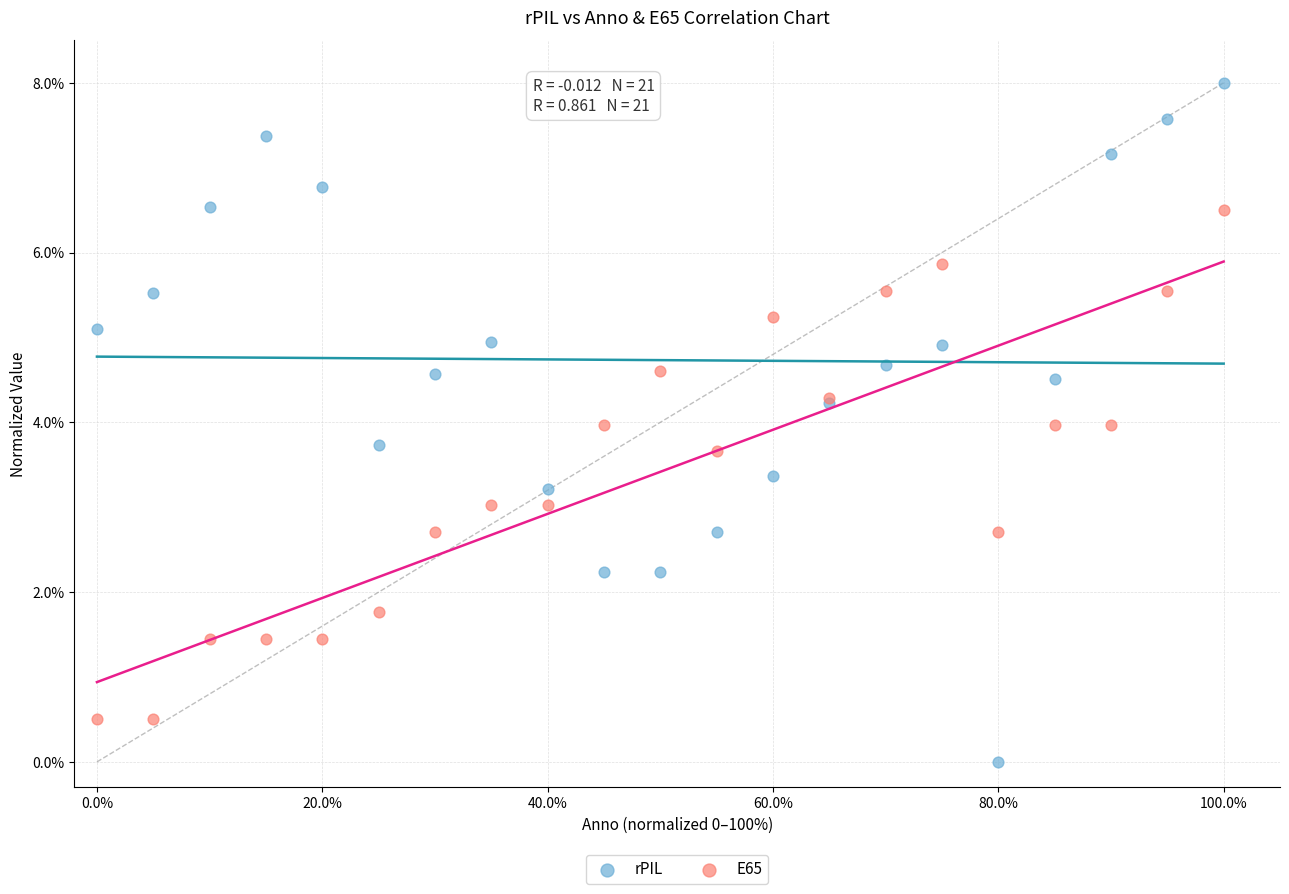

Which series reaches the minimum Y coordinate?

rPIL